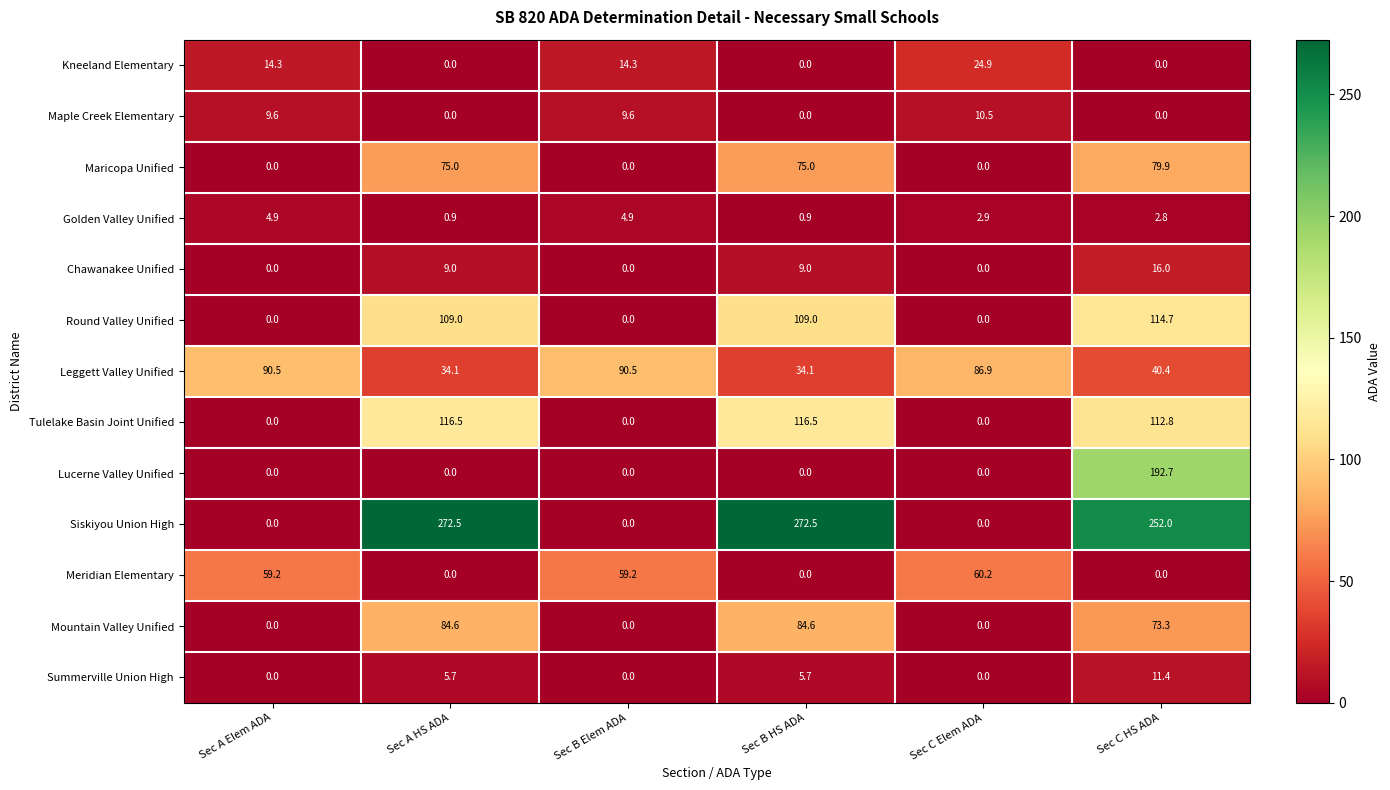

How many Chawanakee Unified values are between 0 and 9?

5